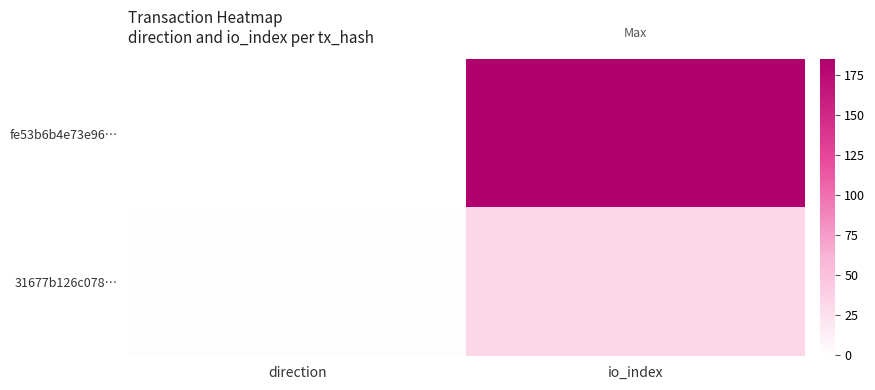

How many distinct data groups are displayed?

2